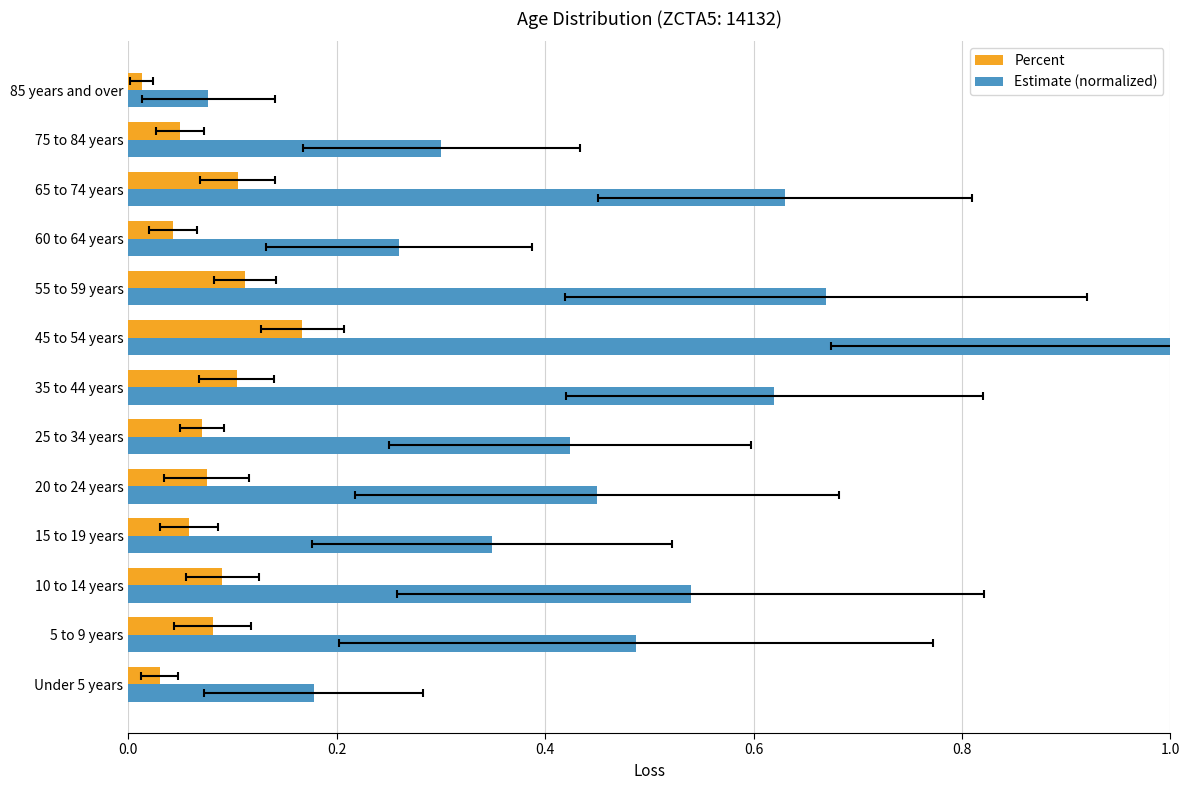

What is the sum of all Estimate (normalized) values?

6.0